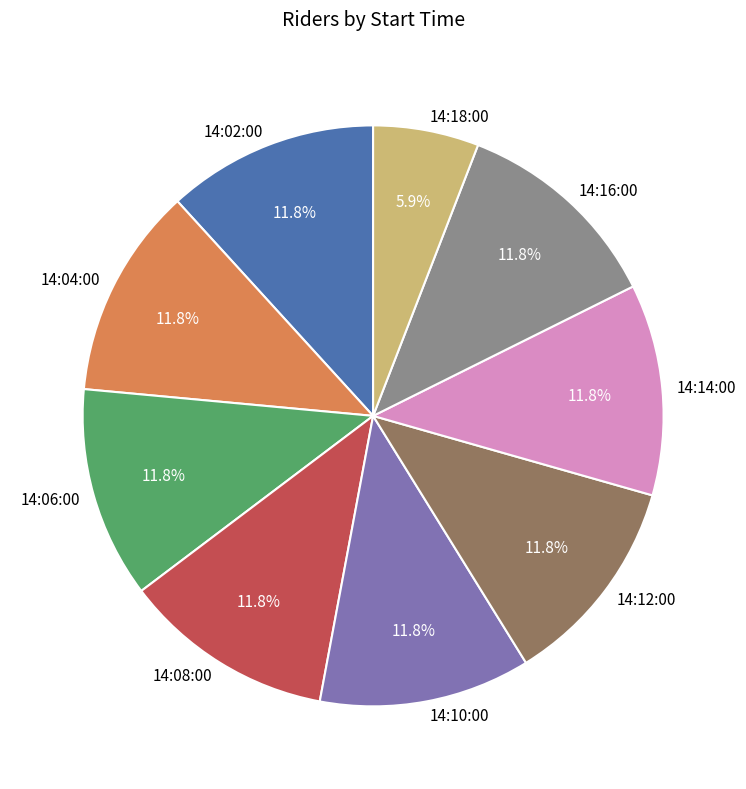

Is there any slice that represents more than half of the pie?

No